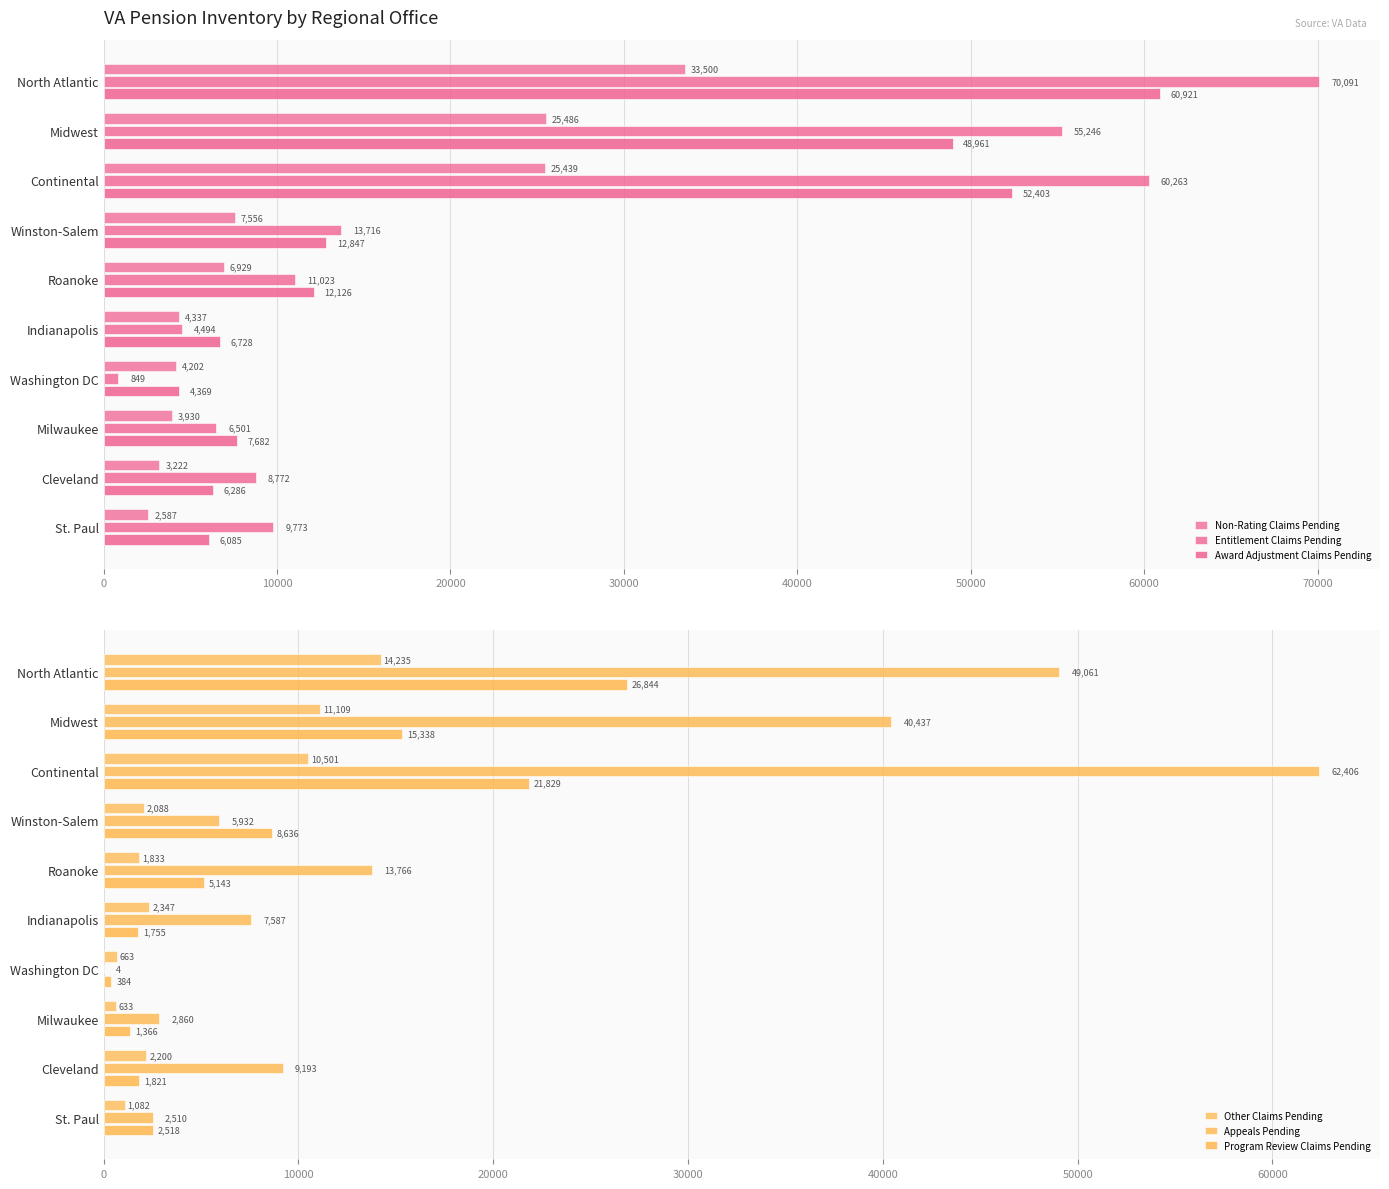

True or false: Entitlement Claims Pending has a value of 9763 at Milwaukee.

False